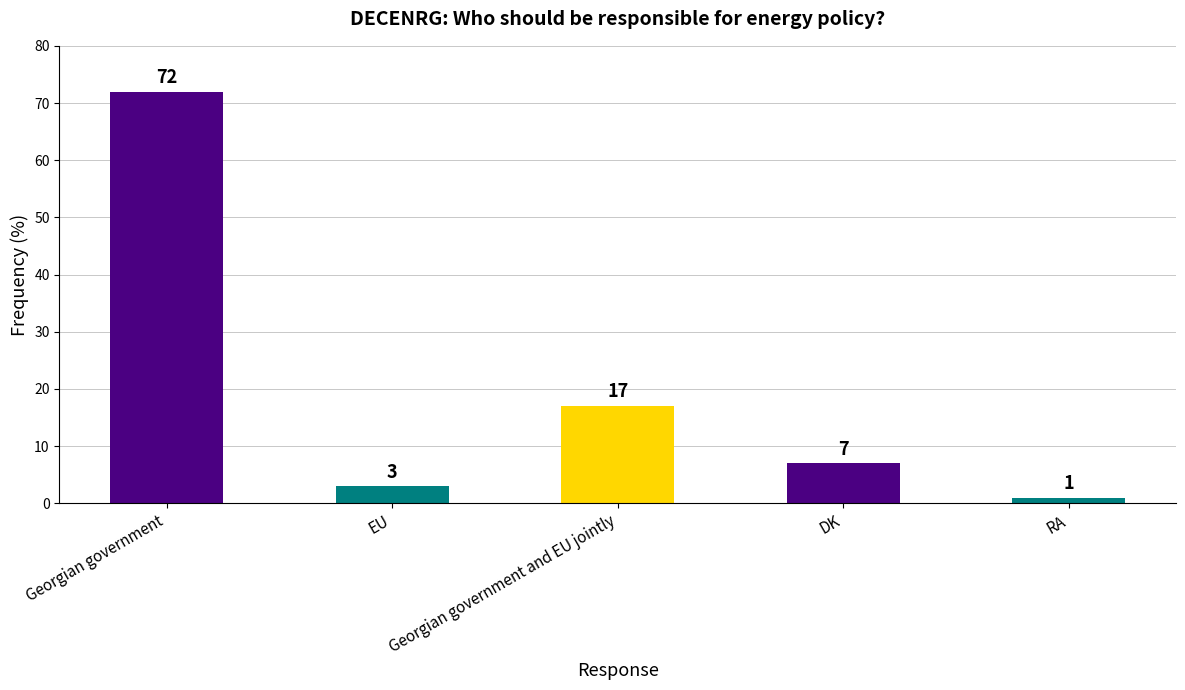

Reading right to left, what are all the values shown in this chart?

1	7	17	3	72